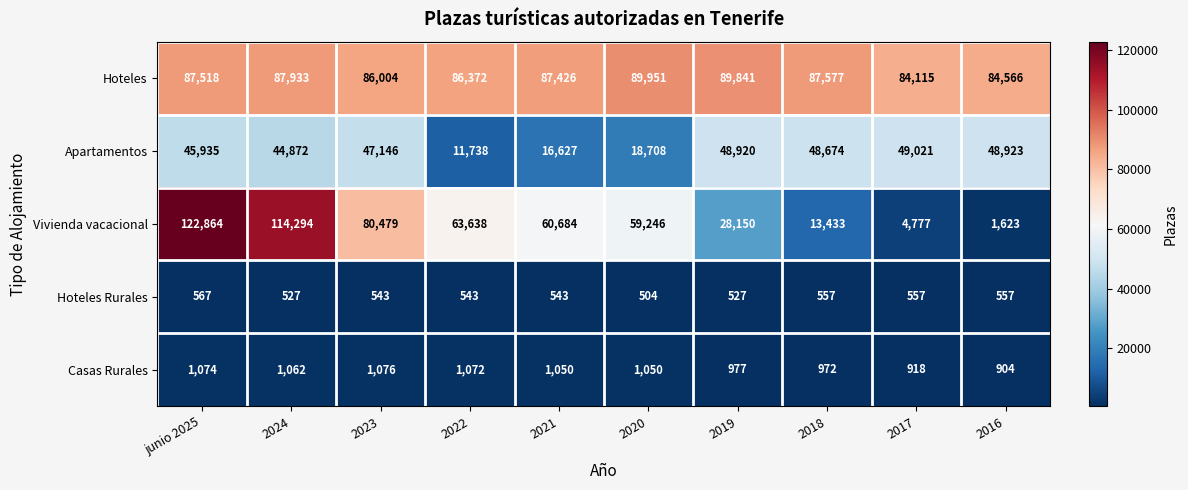

Which category has the highest value in the Hoteles series?

2020